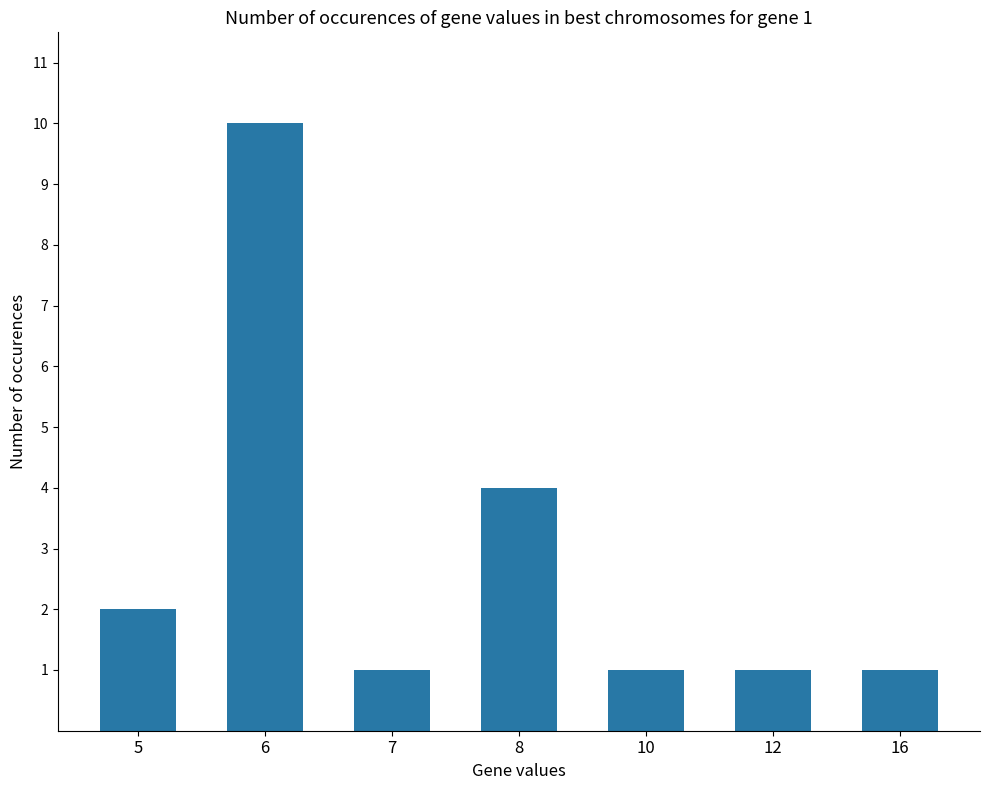

What is the difference between the second highest and second lowest values?

3